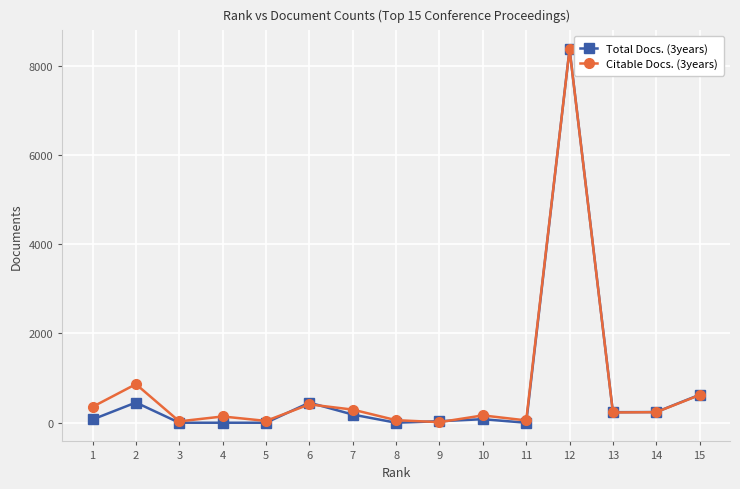

At which category does Total Docs. (3years) reach its first local peak?

2